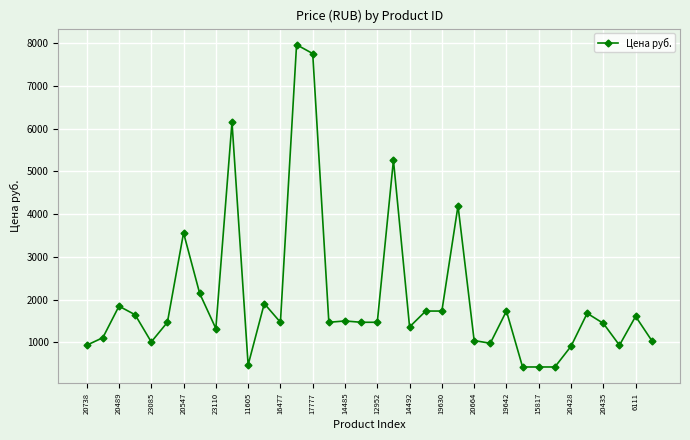

What is the smallest value displayed?

422.0